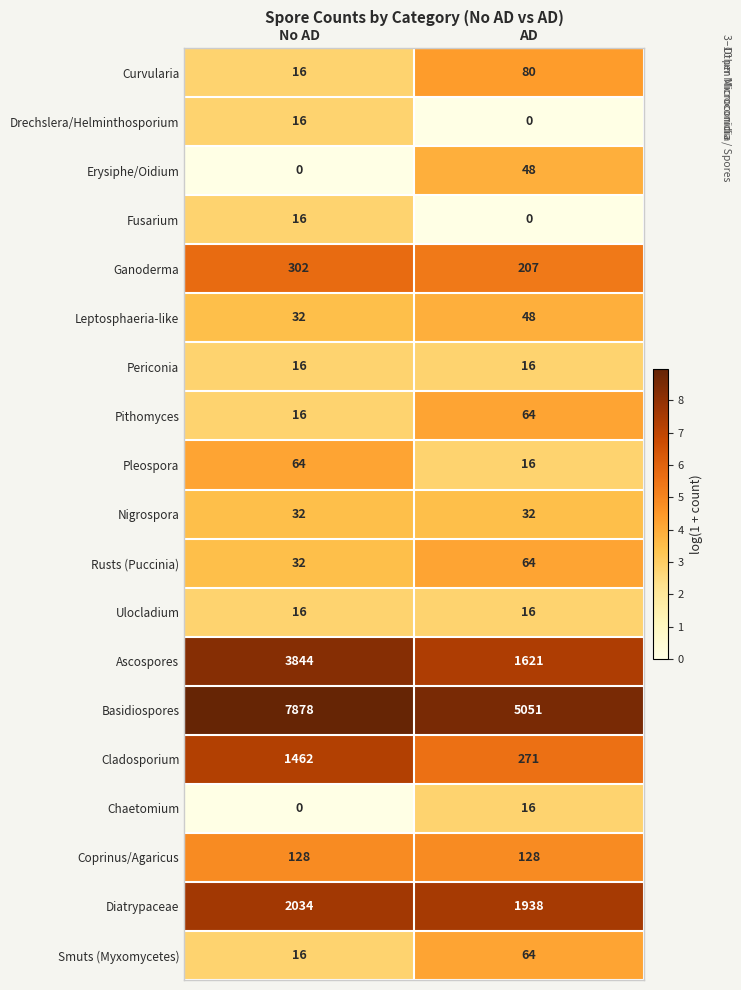

Where is Basidiospores nearest to the value 6464?

AD